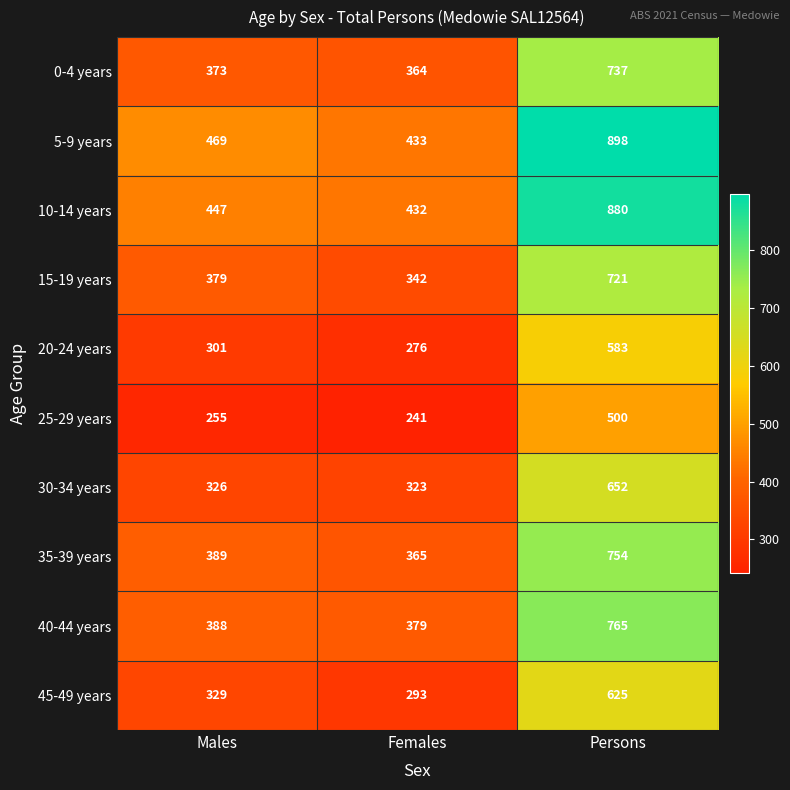

Rank the series by their maximum value, from highest to lowest.

5-9 years, 10-14 years, 40-44 years, 35-39 years, 0-4 years, 15-19 years, 30-34 years, 45-49 years, 20-24 years, 25-29 years